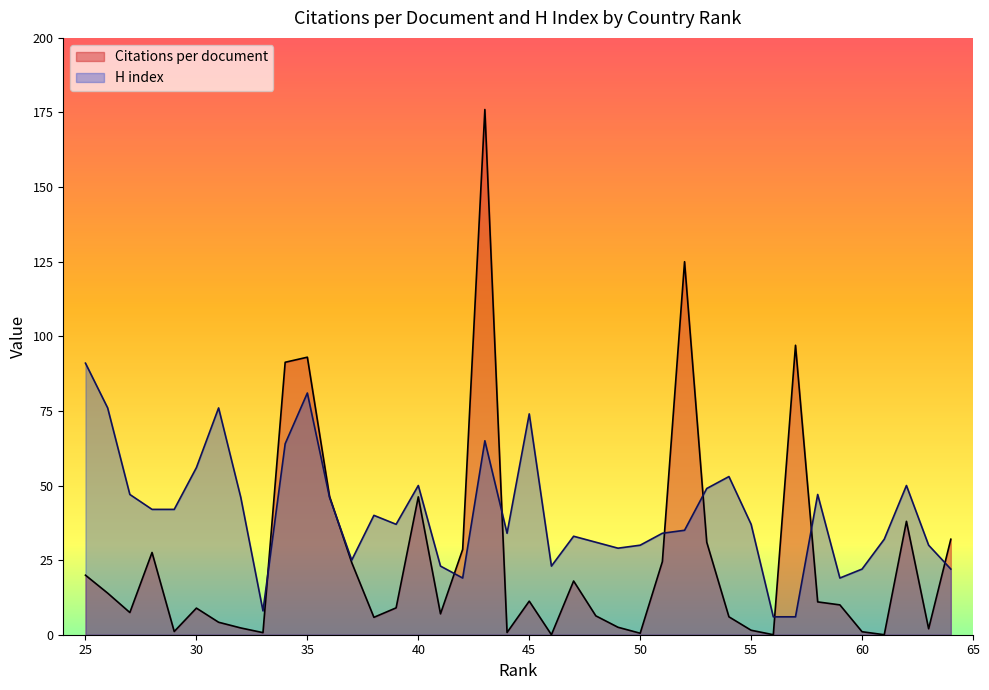

Reading right to left, list all the values displayed in this chart.

Citations per document: 25=19.9	26=13.9	27=7.4	28=27.6	29=1.1	30=8.9	31=4.2	32=2.3	33=0.7	34=91.3	35=93.0	36=46.3	37=24.2	38=5.8	39=9.0	40=46.2	41=7.0	42=28.6	43=176.0	44=0.8	45=11.2	46=0.0	47=18.0	48=6.3	49=2.5	50=0.5	51=24.5	52=125.0	53=31.0	54=6.0	55=1.5	56=0.0	57=97.0	58=11.0	59=10.0	60=1.0	61=0.0	62=38.0	63=2.0	64=32.0
H index: 25=91.0	26=76.0	27=47.0	28=42.0	29=42.0	30=56.0	31=76.0	32=46.0	33=8.0	34=64.0	35=81.0	36=46.0	37=25.0	38=40.0	39=37.0	40=50.0	41=23.0	42=19.0	43=65.0	44=34.0	45=74.0	46=23.0	47=33.0	48=31.0	49=29.0	50=30.0	51=34.0	52=35.0	53=49.0	54=53.0	55=37.0	56=6.0	57=6.0	58=47.0	59=19.0	60=22.0	61=32.0	62=50.0	63=30.0	64=22.0